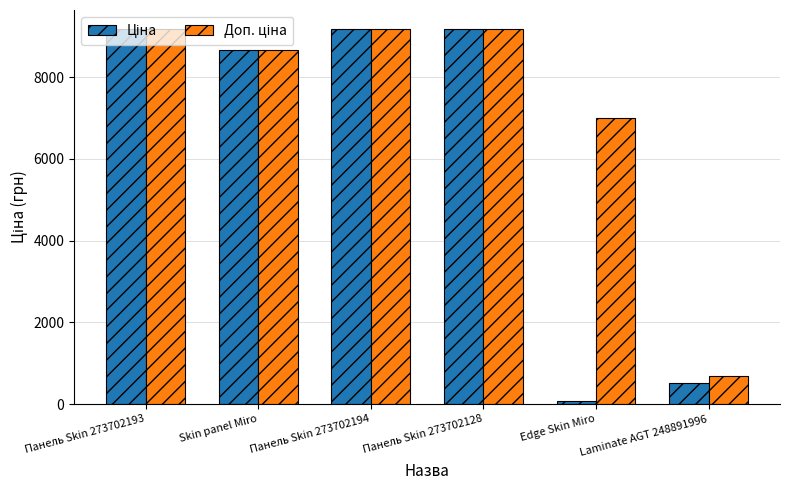

Which category has the lowest value across all series?

Edge Skin Miro